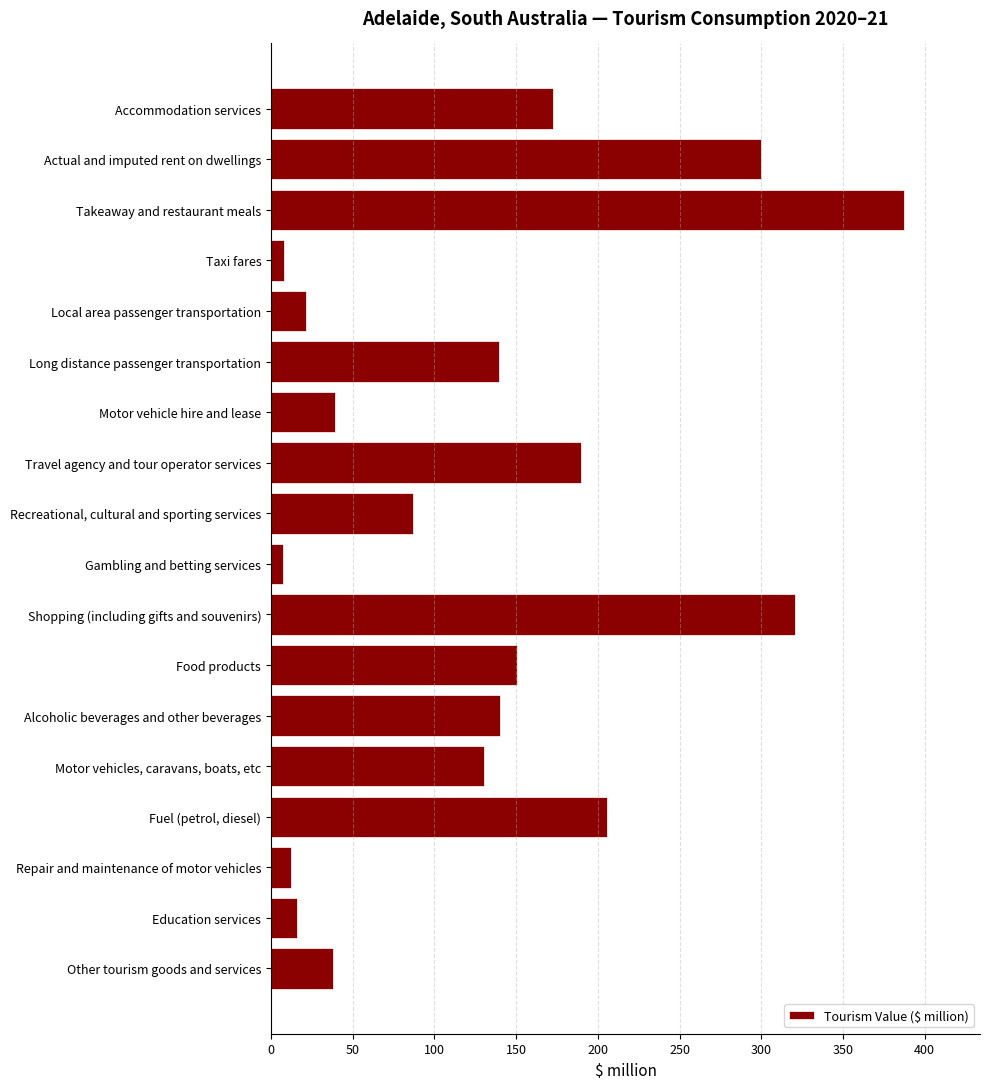

At which label is the value closest to 197?

Travel agency and tour operator services